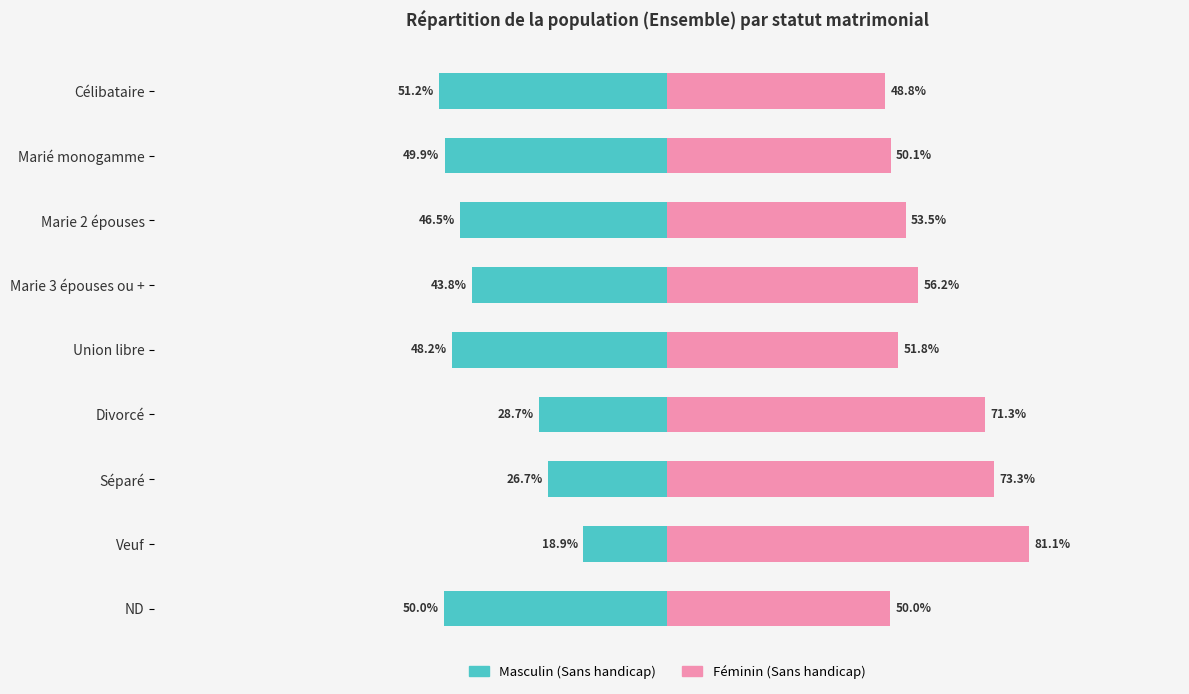

Between Marié monogamme and Marie 2 épouses, which series saw the biggest shift?

Masculin (Sans handicap)